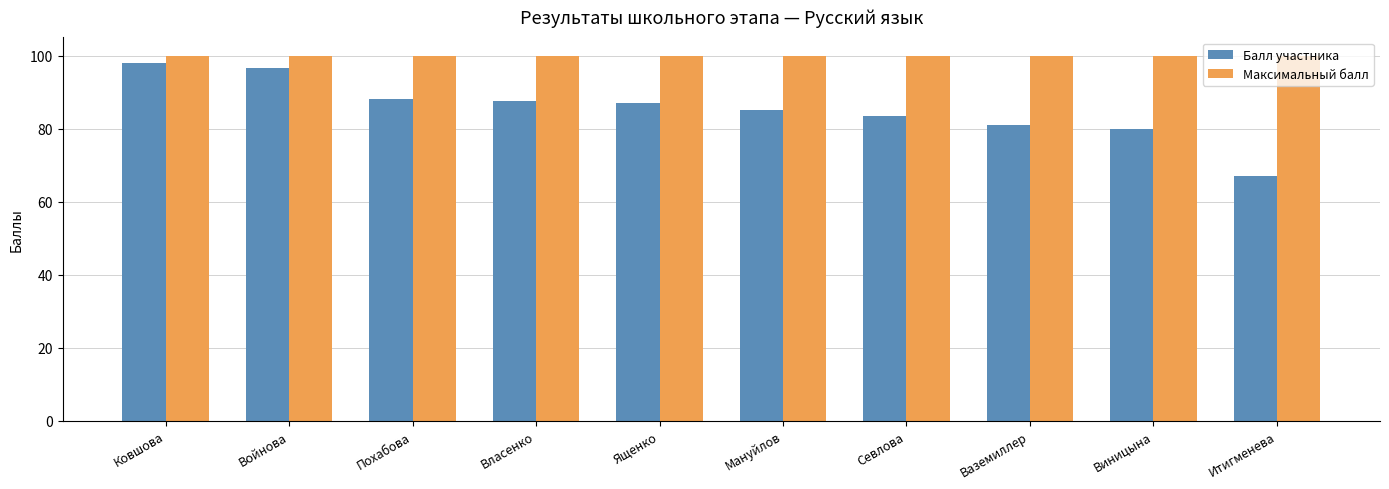

The value of Балл участника at Ященко is 131.1. True or false?

False